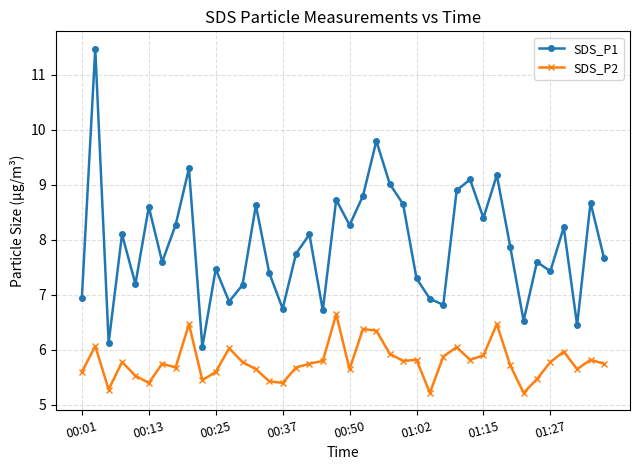

Which series has the widest spread of values?

SDS_P1